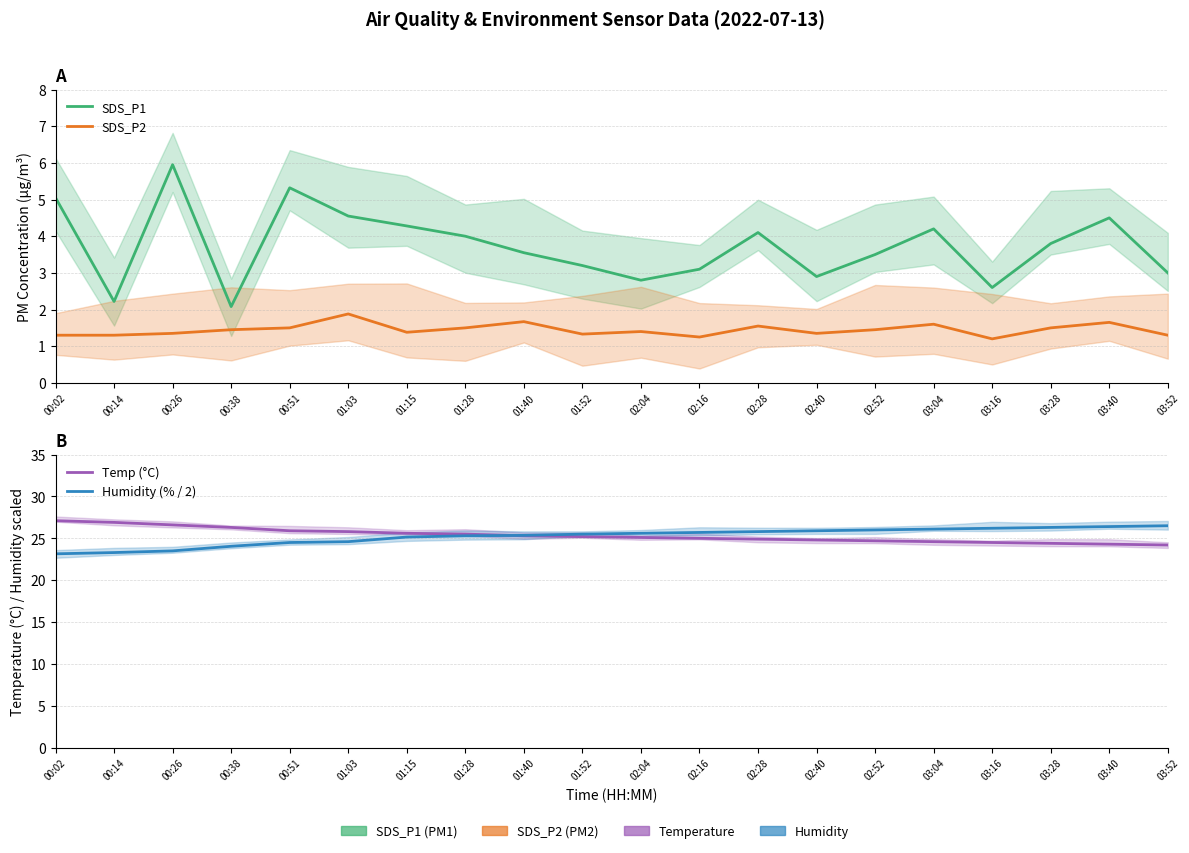

What is the label of the 6th point from the right?

02:52